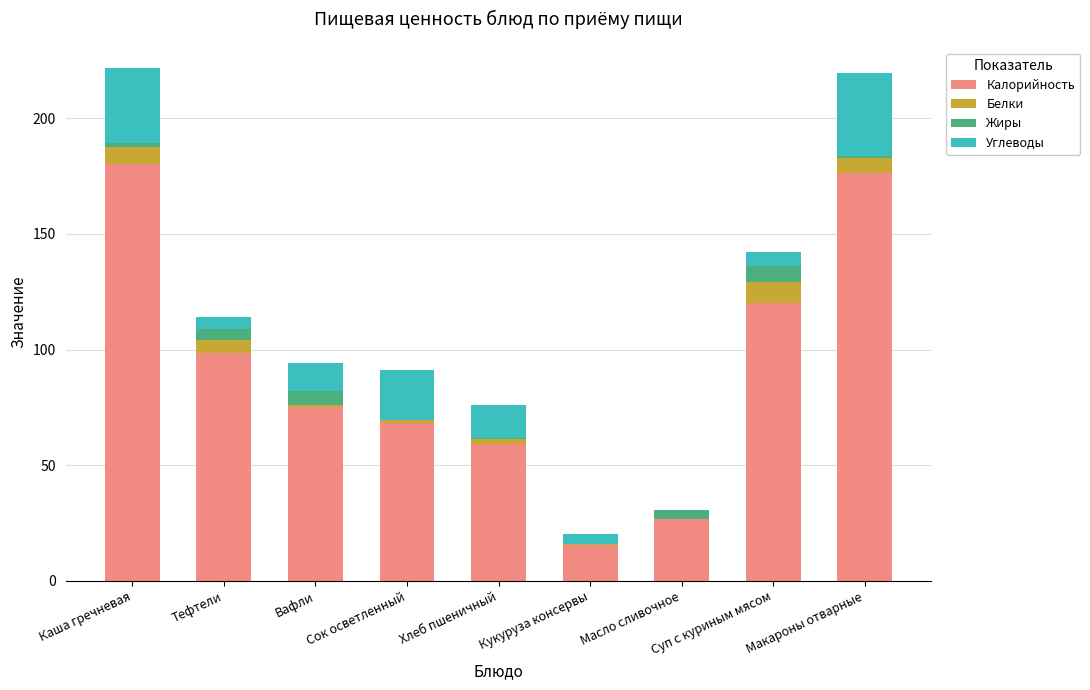

True or false: Калорийность has a value of 44.9 at Масло сливочное.

False